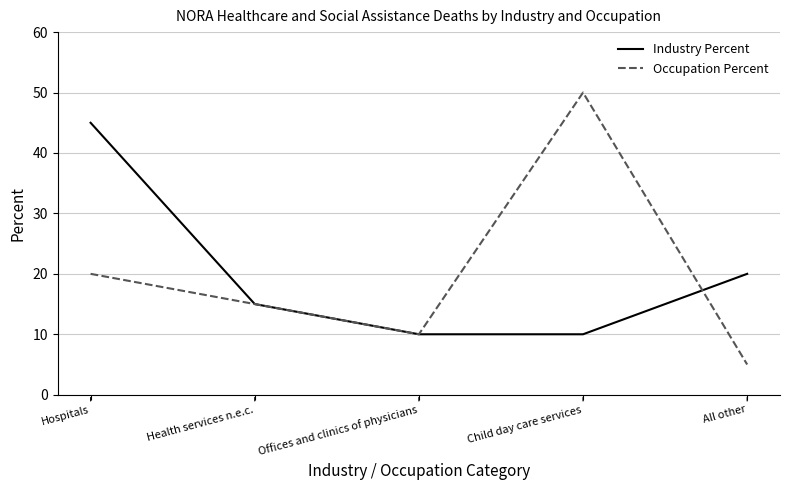

Reading right to left, transcribe all the data shown in this chart.

Industry Percent: All other=20	Child day care services=10	Offices and clinics of physicians=10	Health services n.e.c.=15	Hospitals=45
Occupation Percent: All other=5	Child day care services=50	Offices and clinics of physicians=10	Health services n.e.c.=15	Hospitals=20